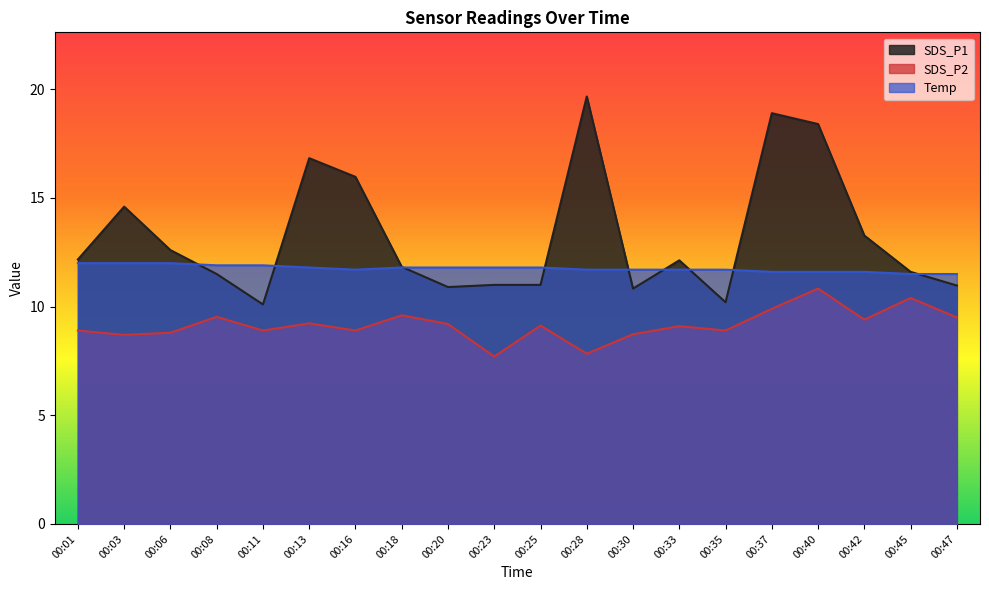

Between which two adjacent categories do SDS_P1 and Temp first intersect?

00:06 and 00:08